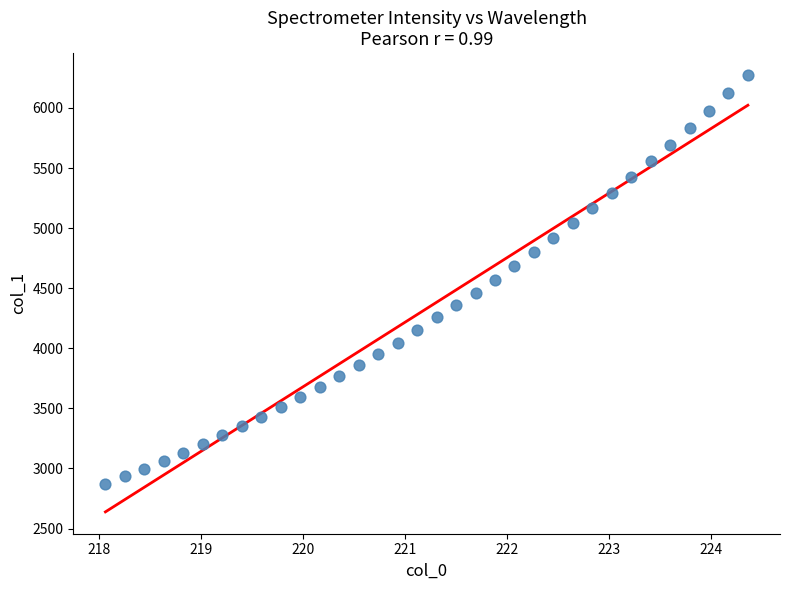

What is the range of Y values (max minus min)?

3400.3